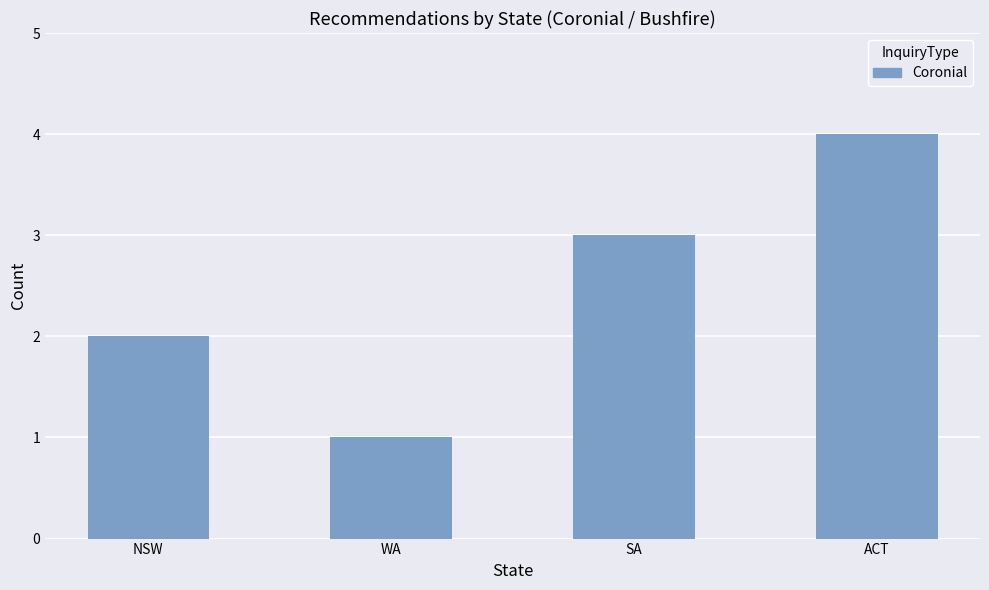

Reading right to left, transcribe all the data shown in this chart.

ACT=4	SA=3	WA=1	NSW=2